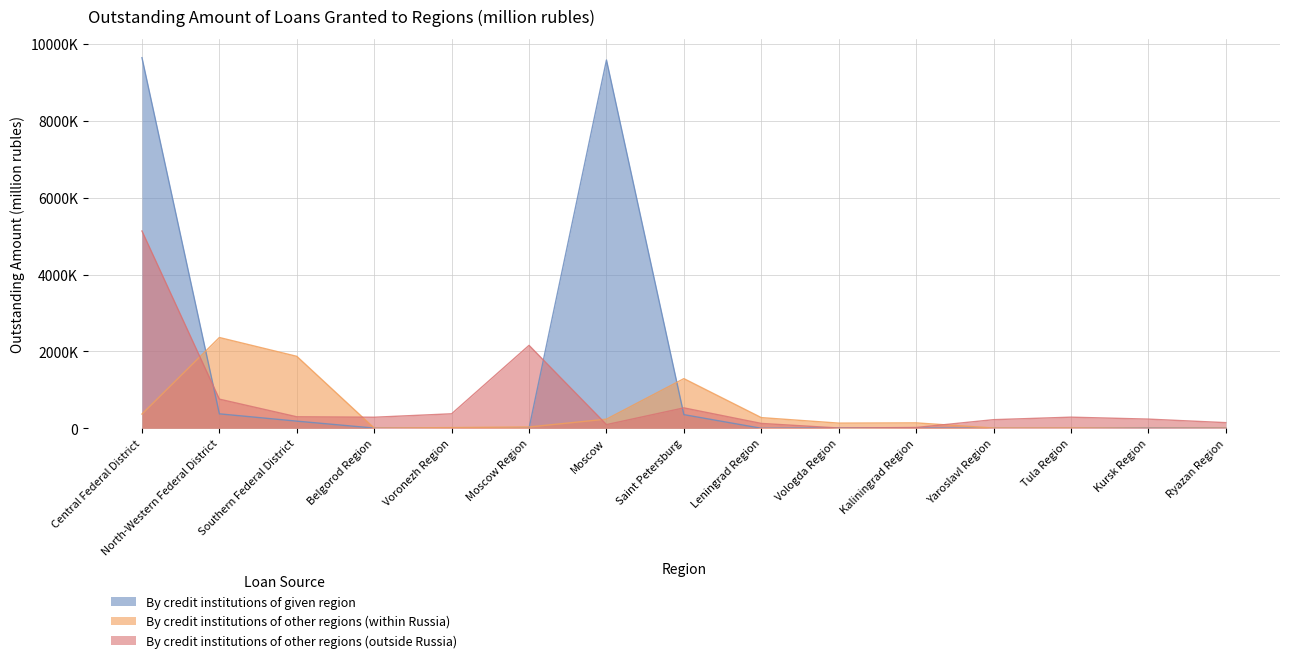

What is the sum of all By credit institutions of other regions (within Russia) values?

6766217